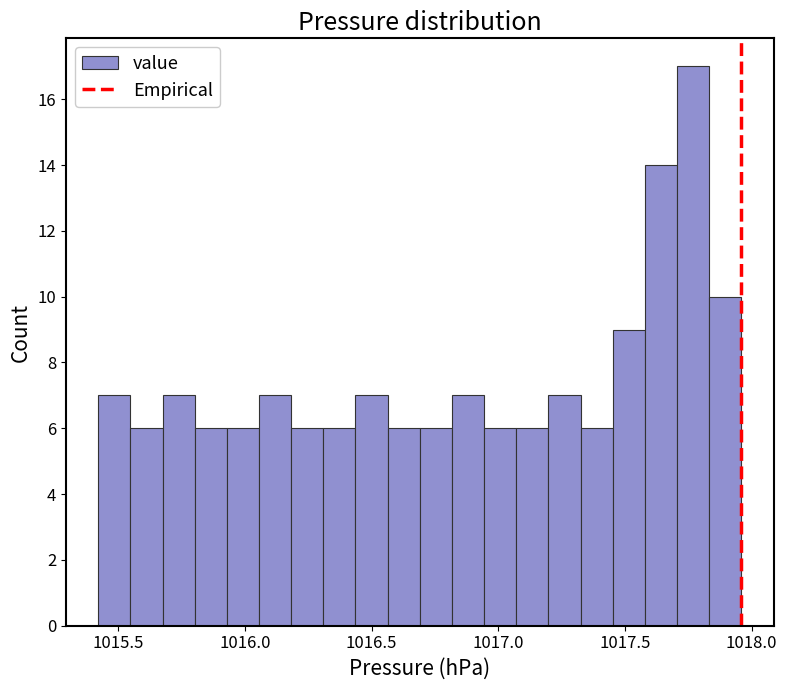

Around what value on the x-axis is the tallest bar? Give the approximate position of its centre, as read against the axis.

1017.75